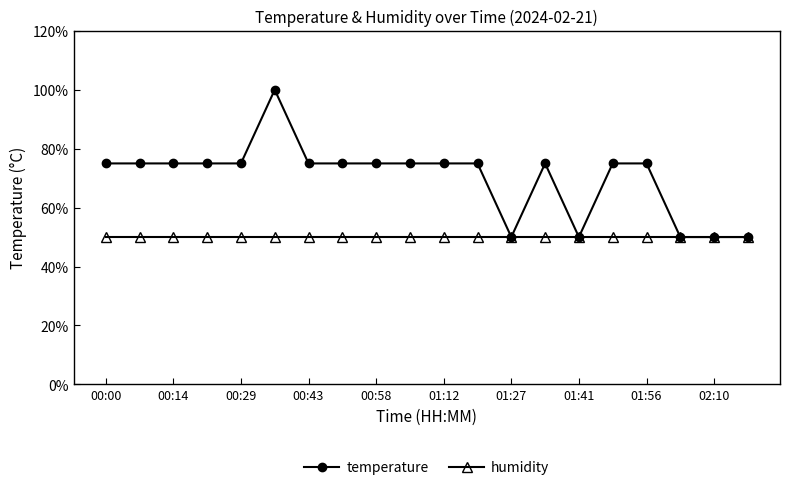

What is the value of the temperature point at the 20th from the left?

50.0